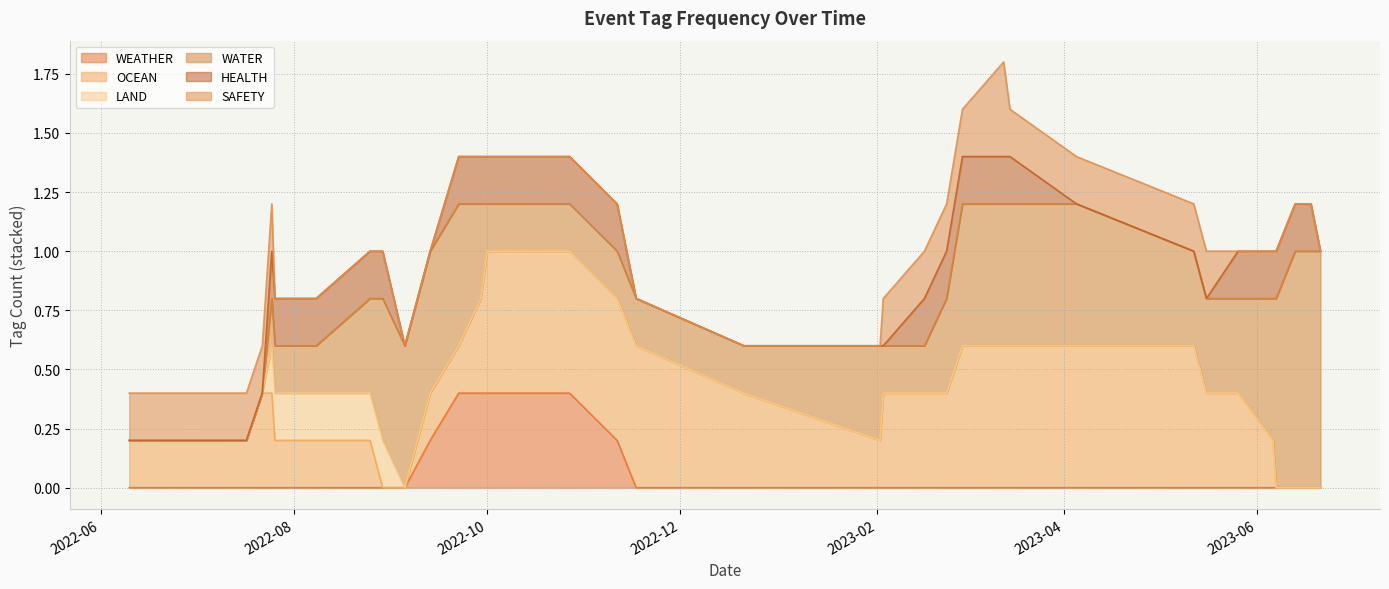

What is the highest value of the WEATHER series?

0.4